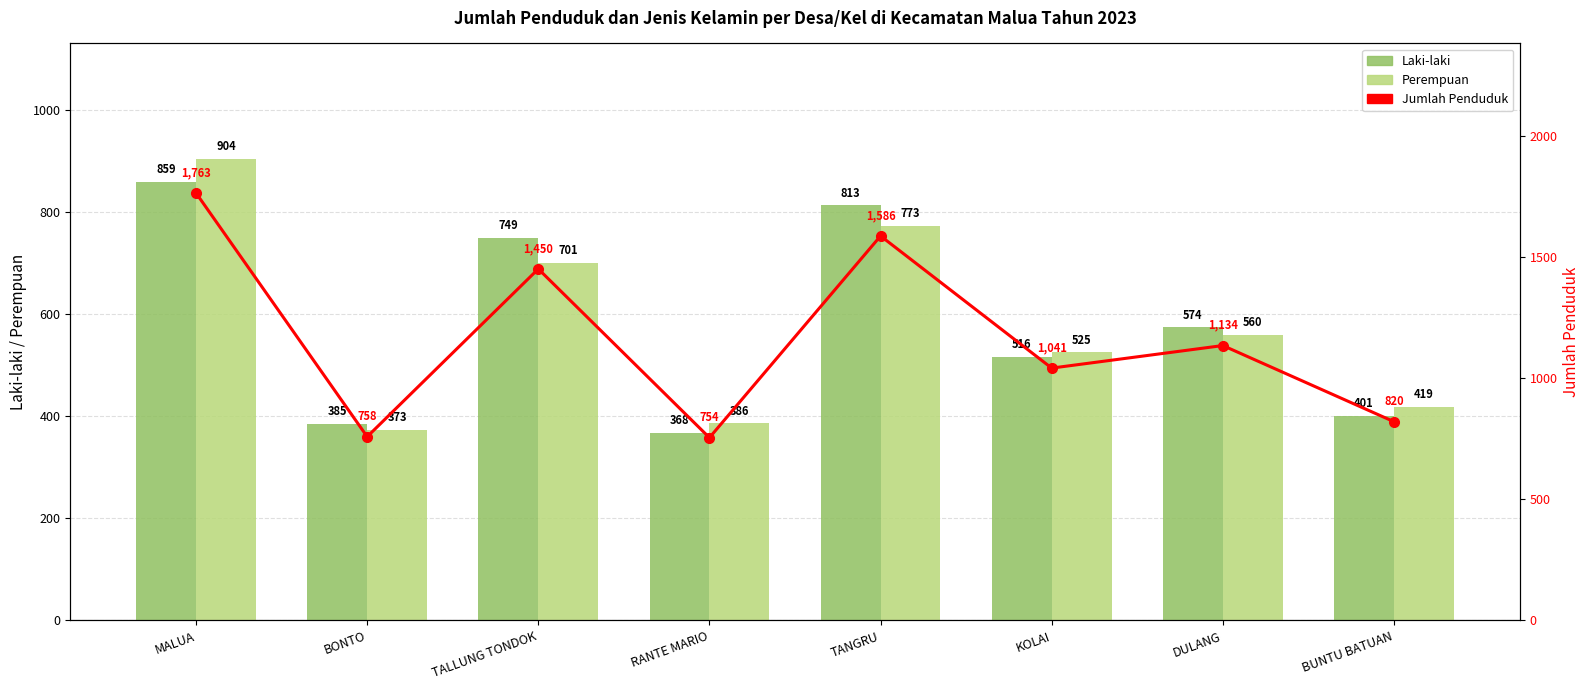

At which label does Jumlah Penduduk reach its peak?

MALUA